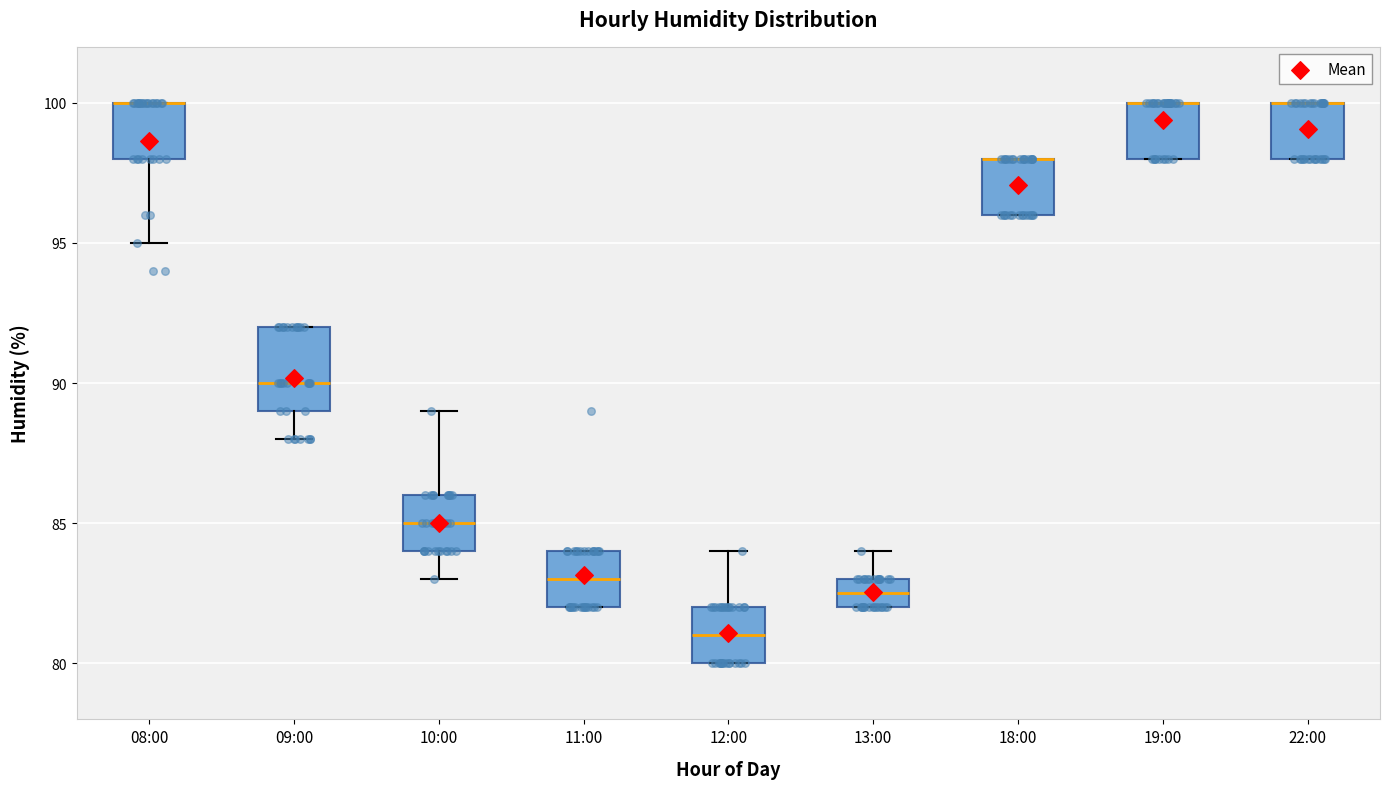

Comparing the boxes themselves (not the whiskers), which one is the tallest?

09:00